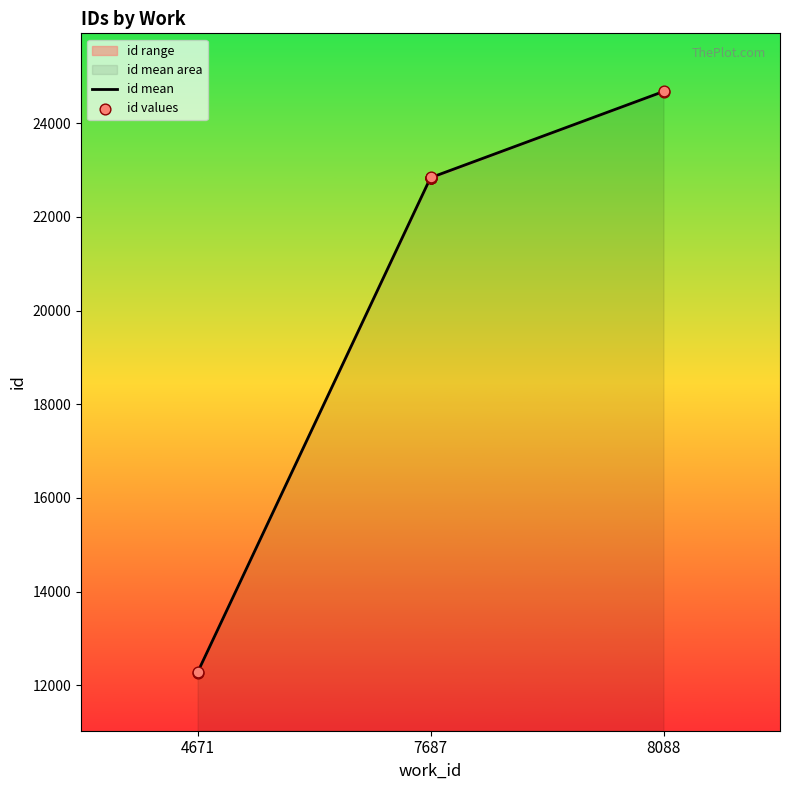

What is the ratio of the value at 7687 to the value at 4671?

1.9